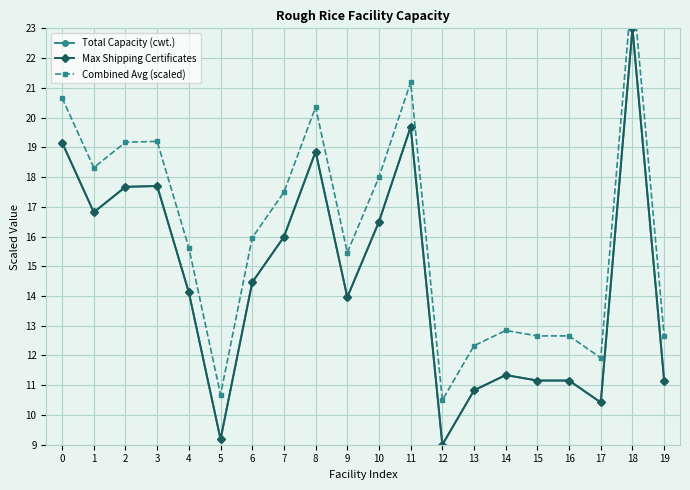

At which category is the sum across all series the highest?

18